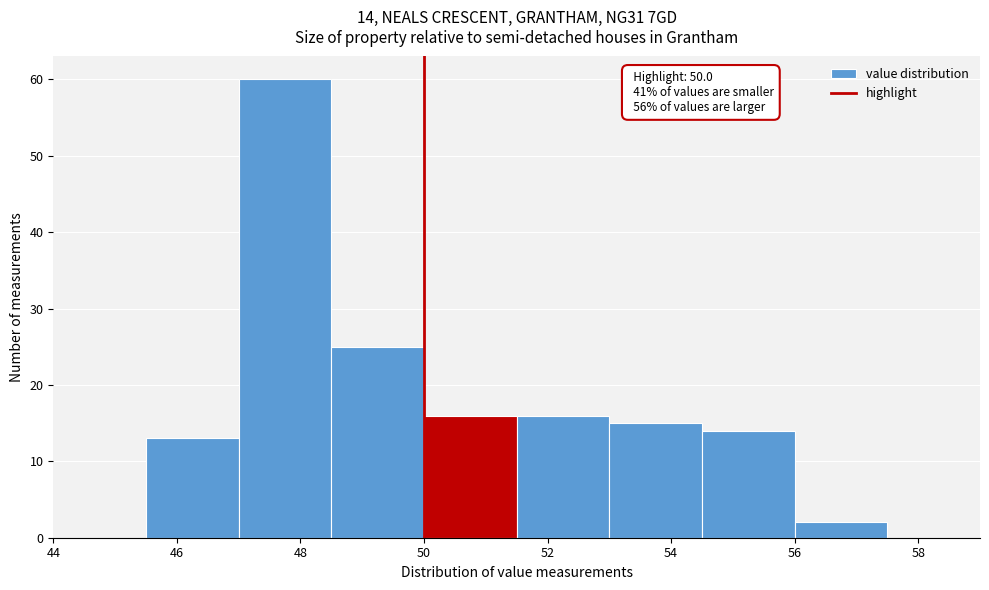

Over which range of the x-axis is the bar tallest?

47.0 to 48.5